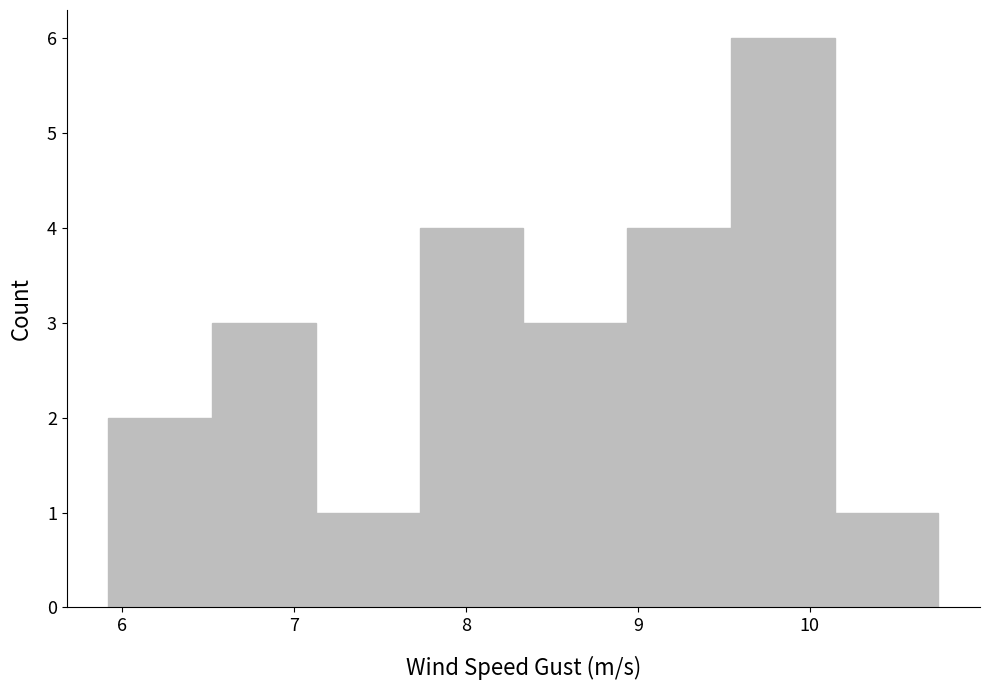

Reading left to right, list every bar in this chart as the range it spans on the x-axis followed by its height. Neither the bar edges nor the heights are printed on the chart, so give them approximately, as read against the axes.

5.9 to 6.5: 2
6.5 to 7.1: 3
7.1 to 7.7: 1
7.7 to 8.3: 4
8.3 to 8.9: 3
8.9 to 9.5: 4
9.5 to 10.1: 6
10.1 to 10.8: 1